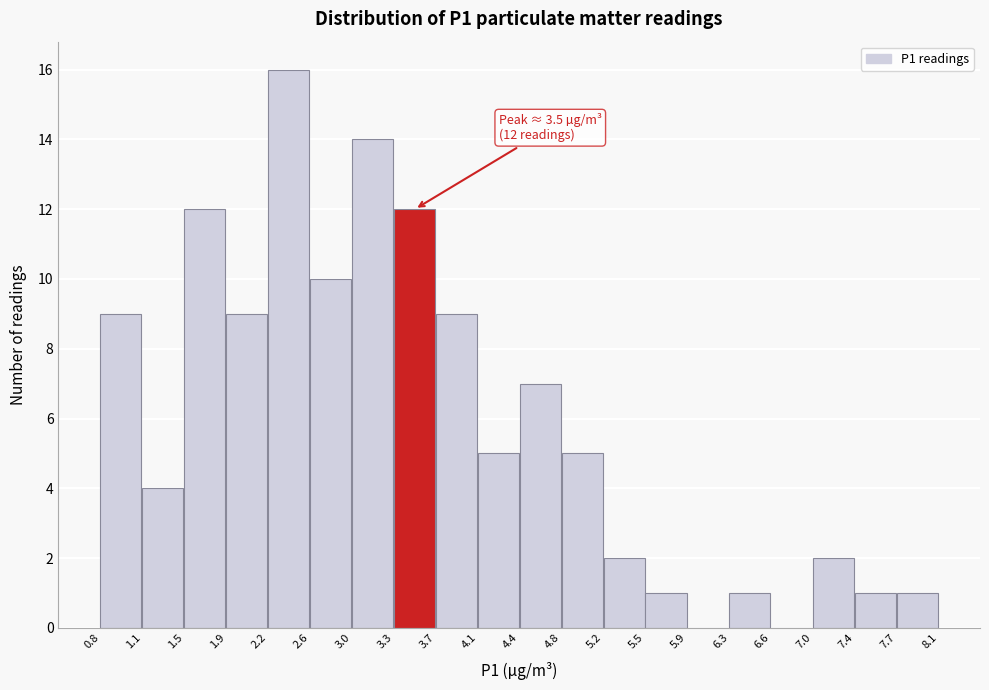

Over which range of the x-axis is the bar tallest?

2.2 to 2.6